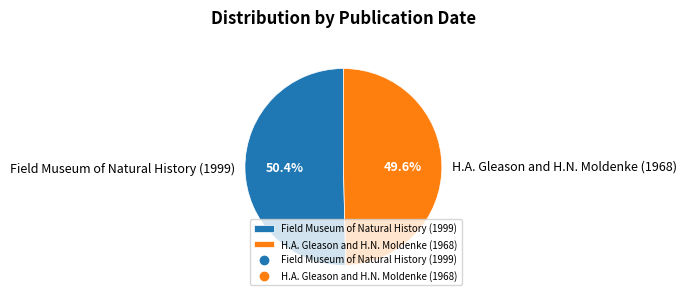

To the nearest percent, what percentage of the pie is H.A. Gleason and H.N. Moldenke (1968)?

50%